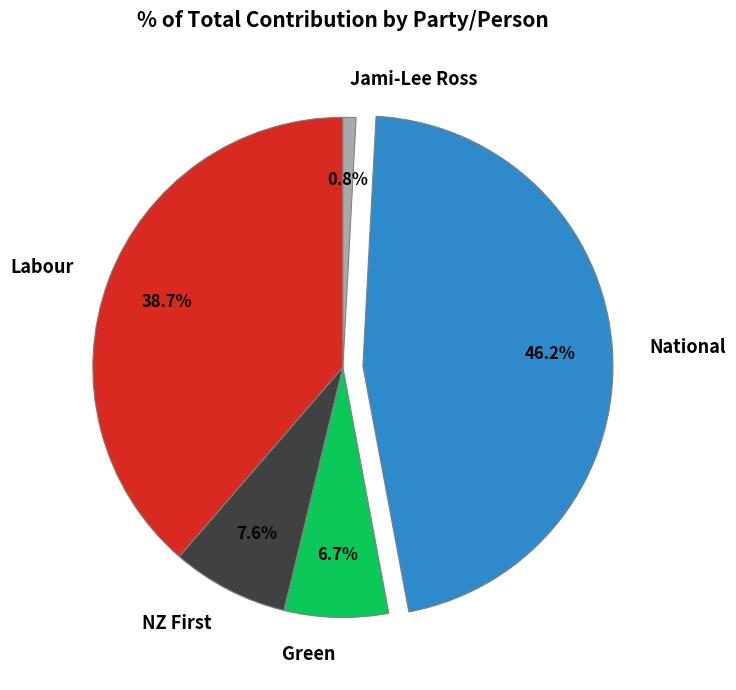

Does Jami-Lee Ross account for over 50% of the chart?

No